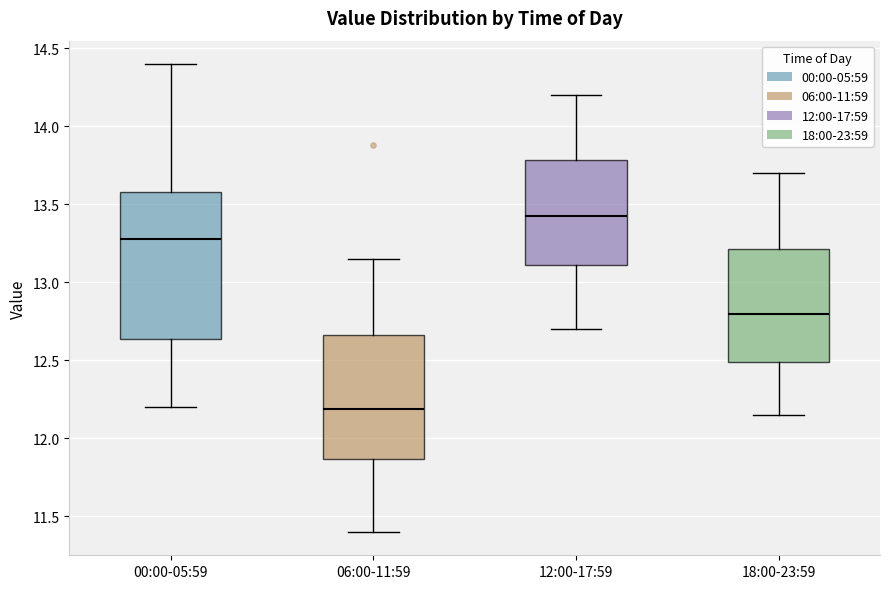

Comparing the boxes themselves (not the whiskers), which one is the tallest?

00:00-05:59